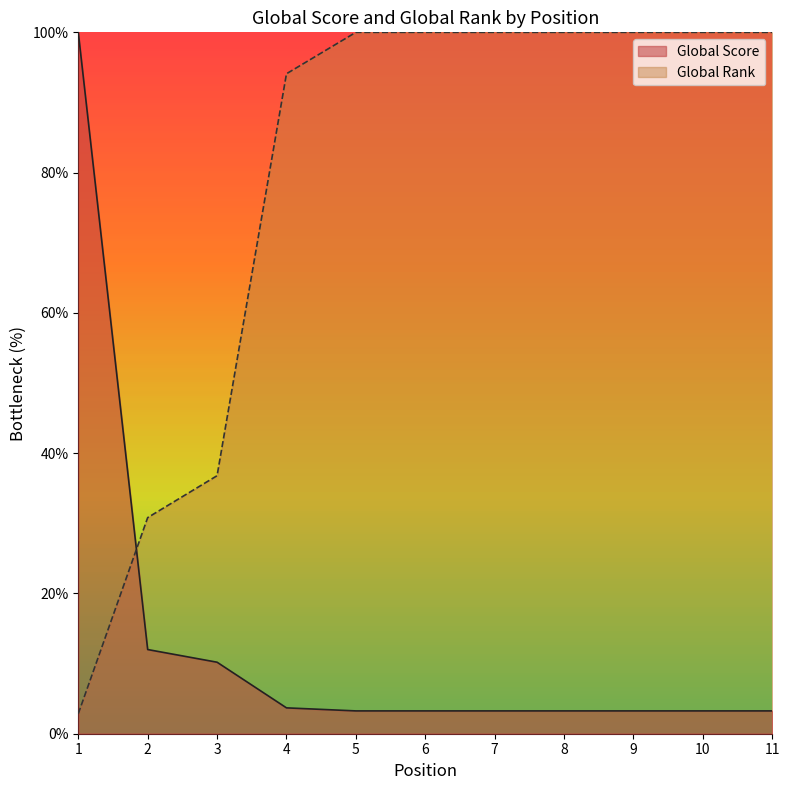

Is the value of Global Rank at 10 greater than the value of Global Score at 4?

Yes